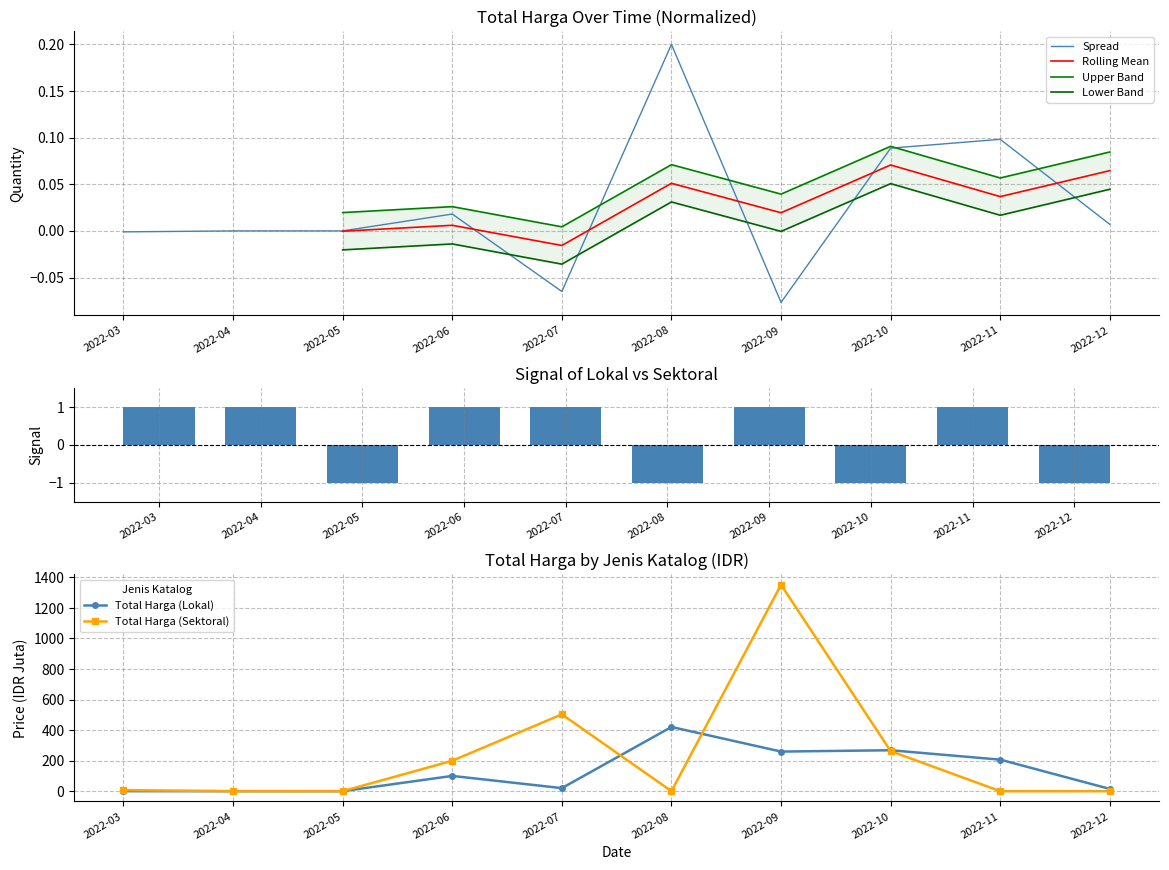

Reading left to right, list all the values displayed in this chart.

Total Harga (Lokal): 0.0	0.0	0.0	100.0	19.9	420.5	259.4	268.1	206.5	14.8
Total Harga (Sektoral): 6.9	0.0	0.0	199.2	503.1	0.0	1351.7	262.1	0.0	0.0